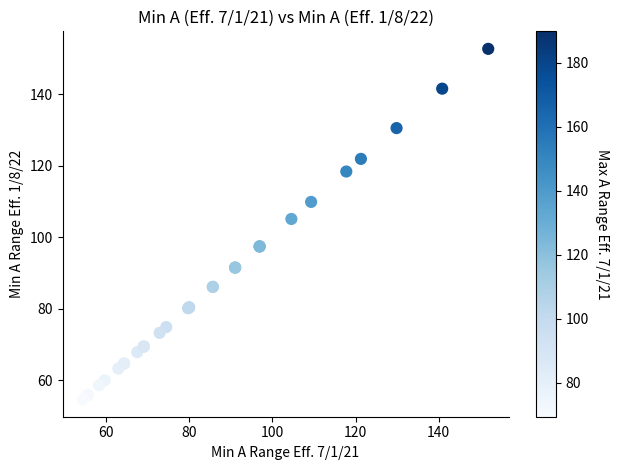

What Y value in the scatter plot is closest to 103?

105.1